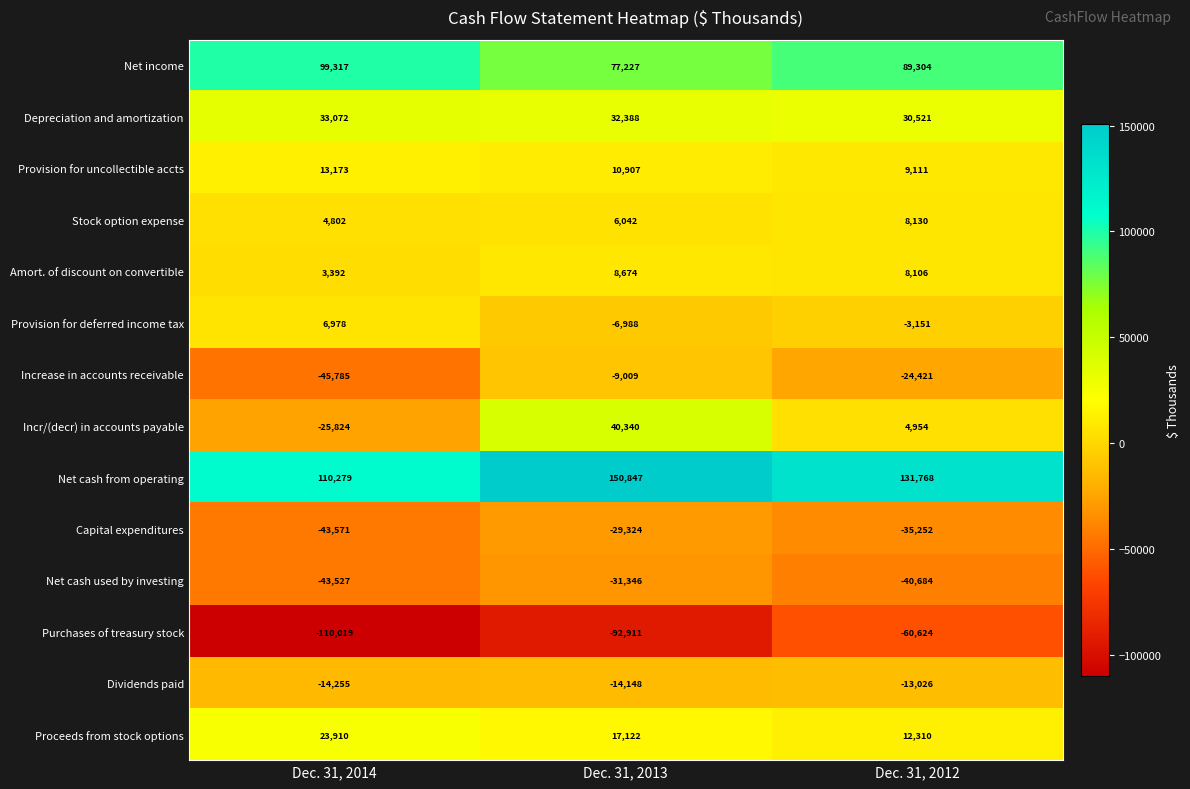

What is the highest value of the Net cash used by investing series?

-31346